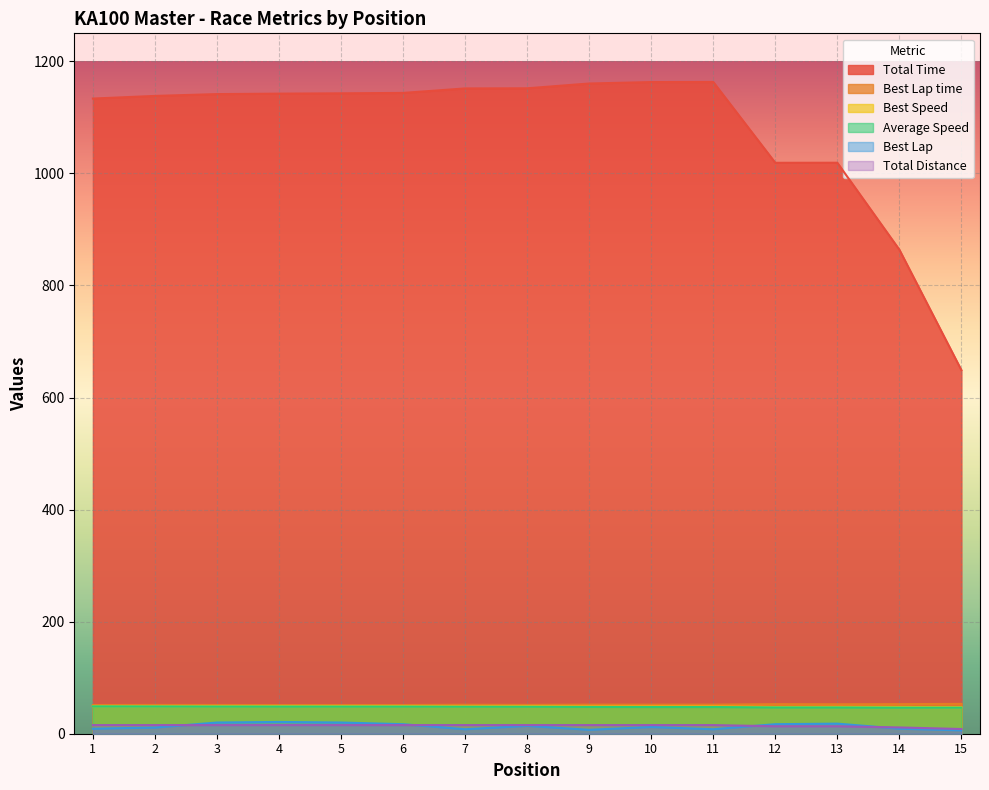

What is the lowest value of the Best Lap time series?

51.2